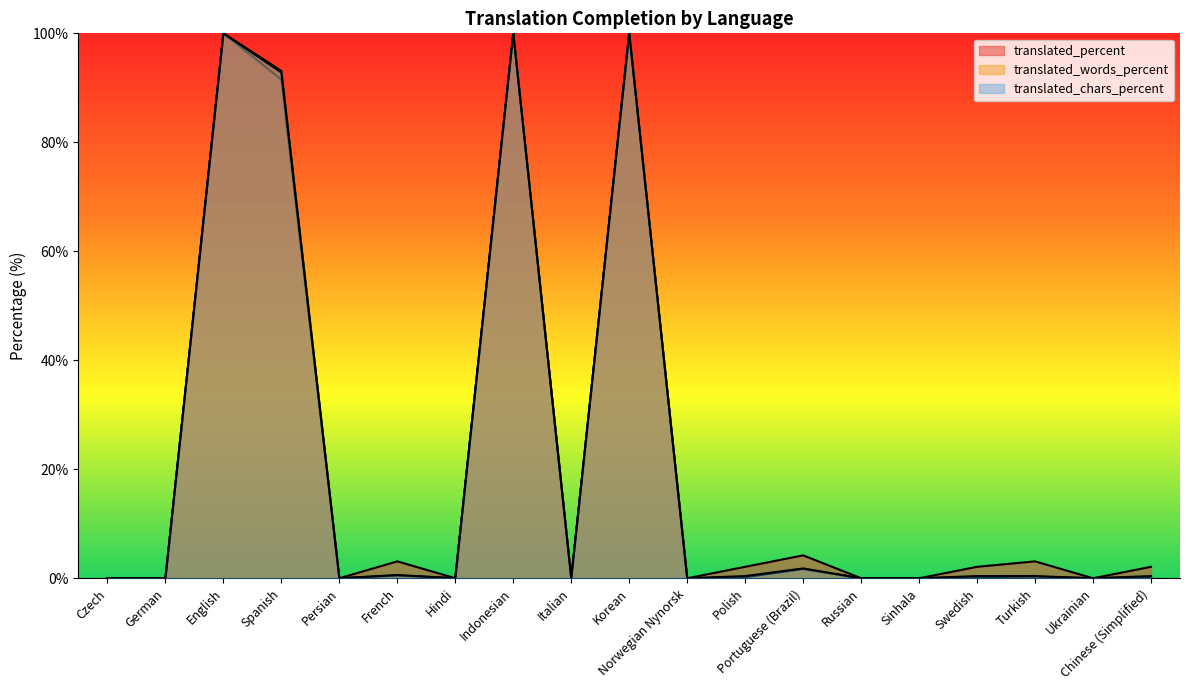

Which series has the largest range (max minus min)?

translated_percent